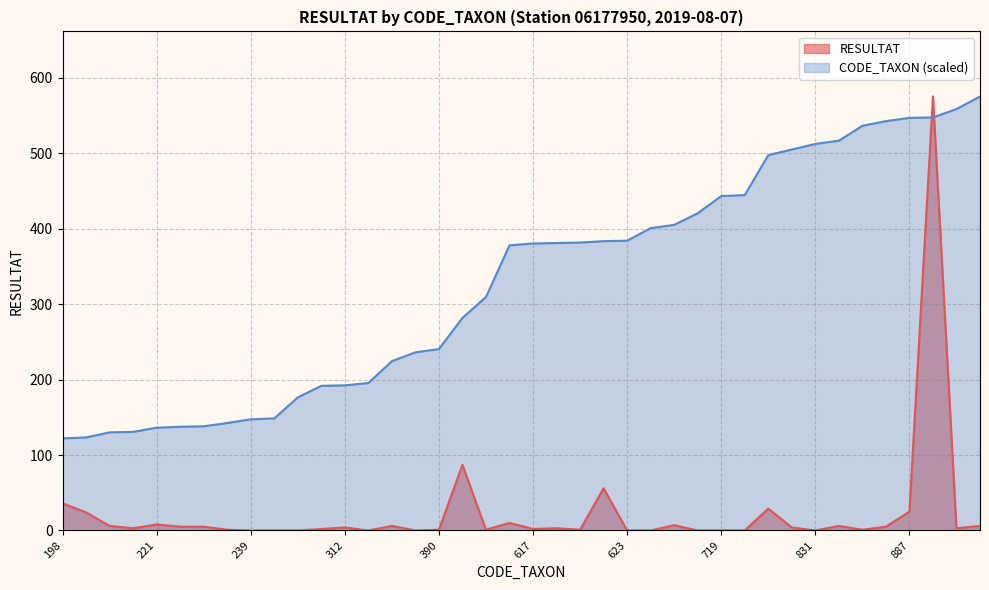

True or false: CODE_TAXON and RESULTAT cross at least once.

True